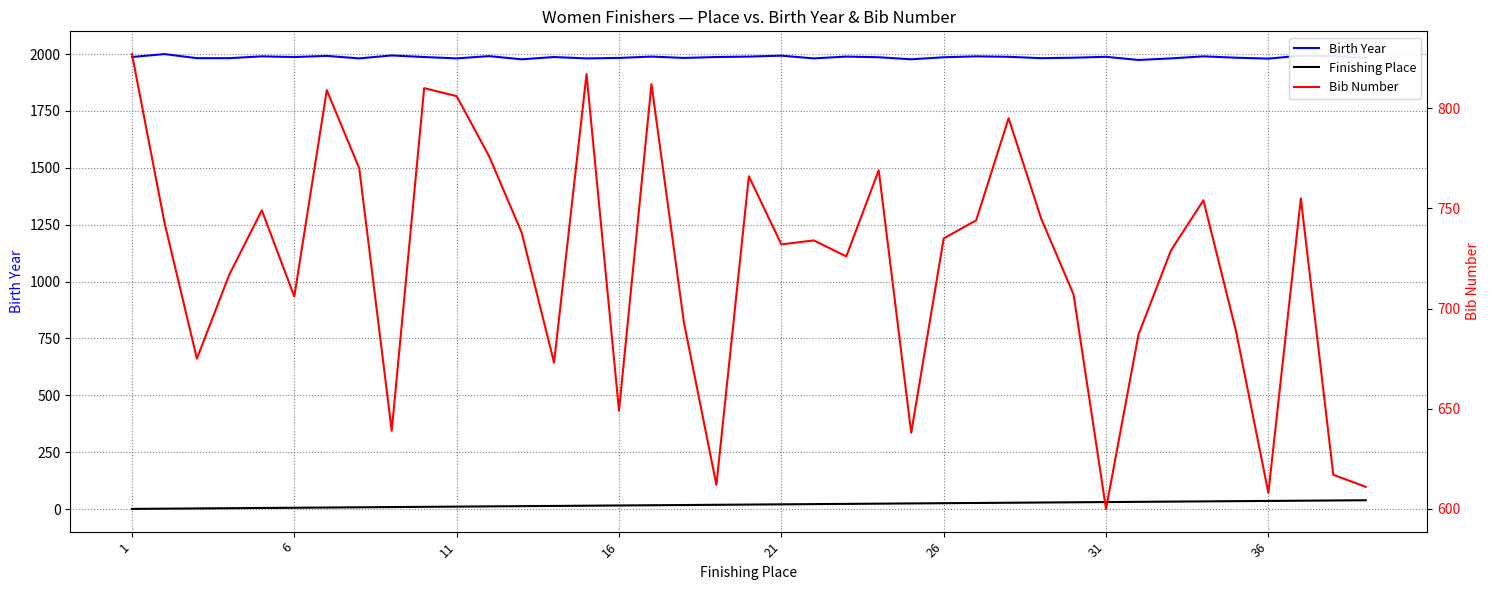

Read the Birth Year value at 1, to the nearest 10.

1990